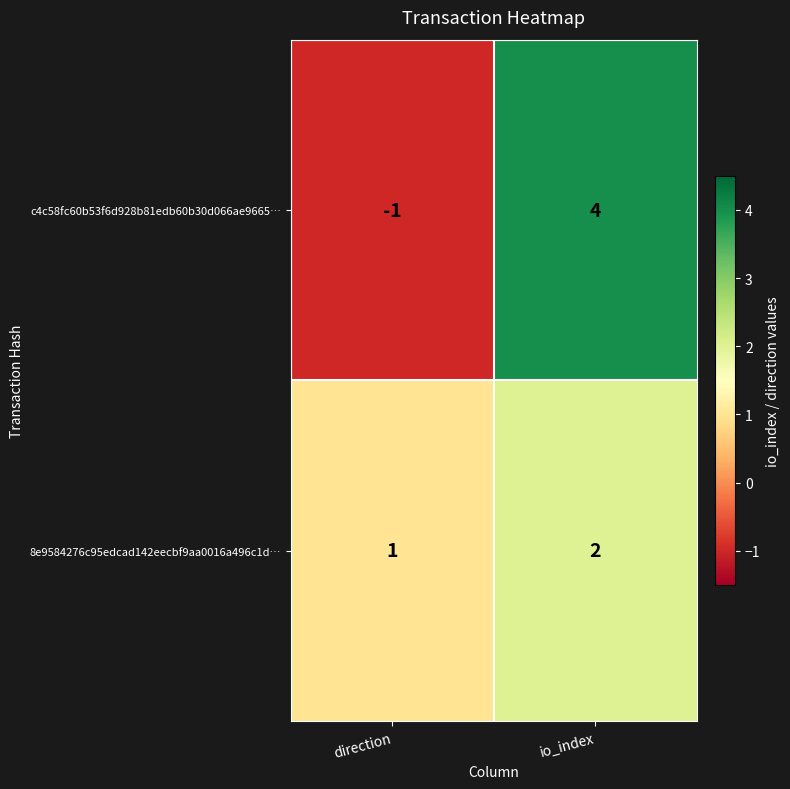

Reading left to right, what are all the values shown in this chart?

c4c58fc60b53f6d928b81edb60b30d066ae9665…: -1	4
8e9584276c95edcad142eecbf9aa0016a496c1d…: 1	2